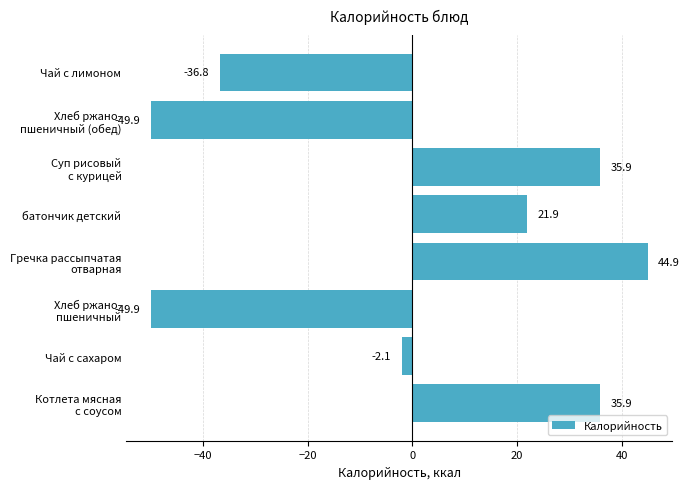

What is the difference between the second highest and minimum values?

85.8